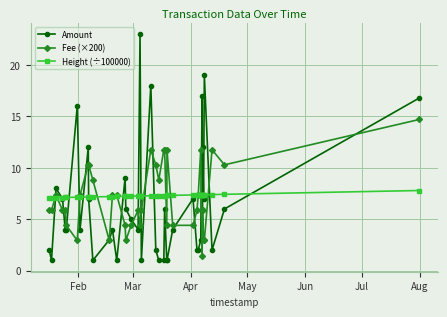

In Amount, how many points are higher than both neighbors (excluding endpoints)?

12